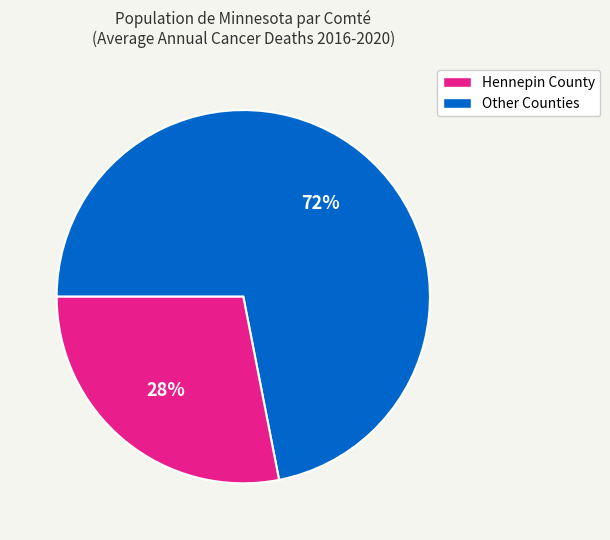

Does any single category account for the majority?

Yes